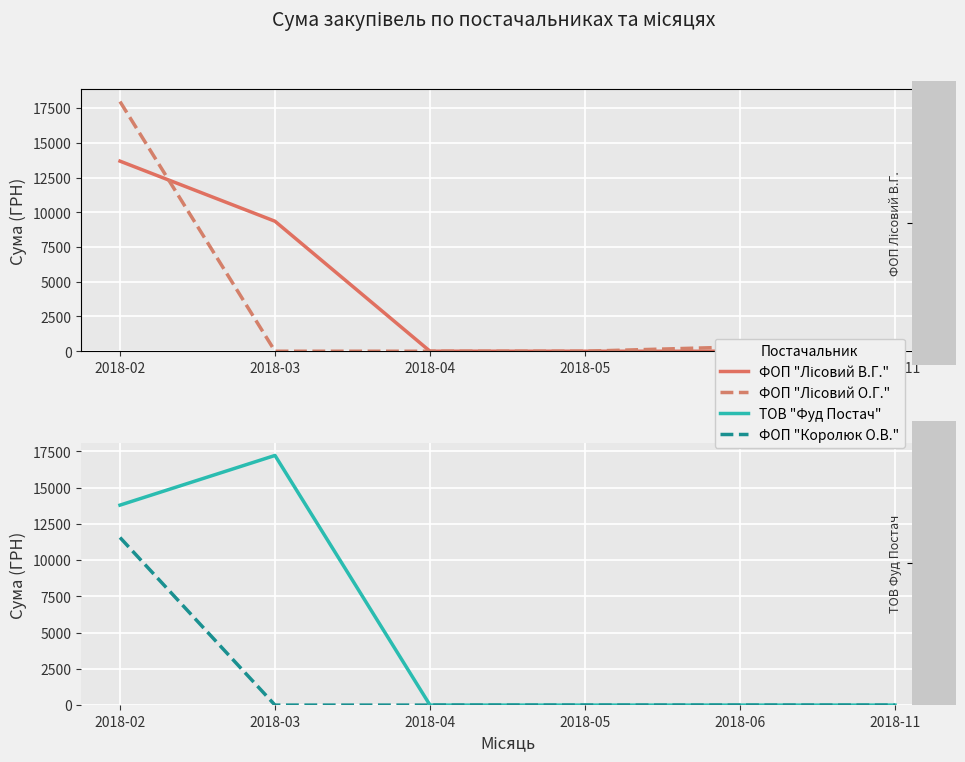

True or false: ФОП "Королюк О.В." has more than 0 points higher than both neighbors.

False